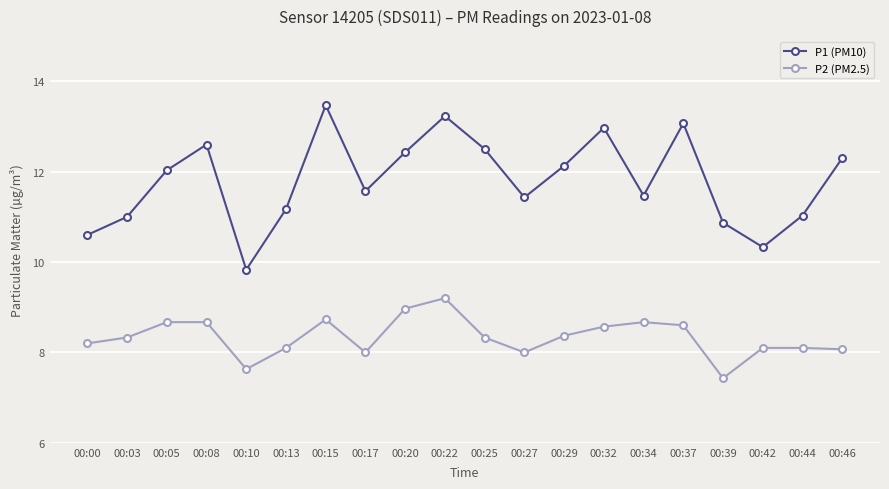

Where is the first local minimum for P1 (PM10)?

00:10